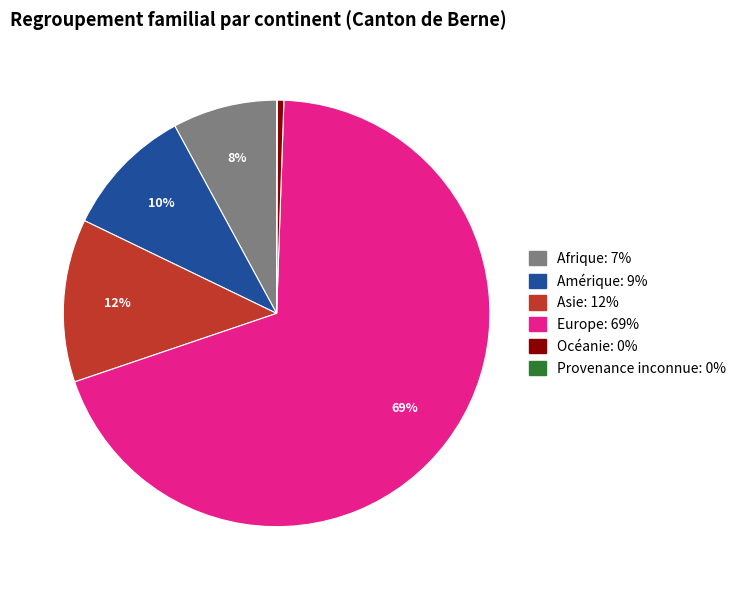

To the nearest percent, what is the average slice percentage?

17%